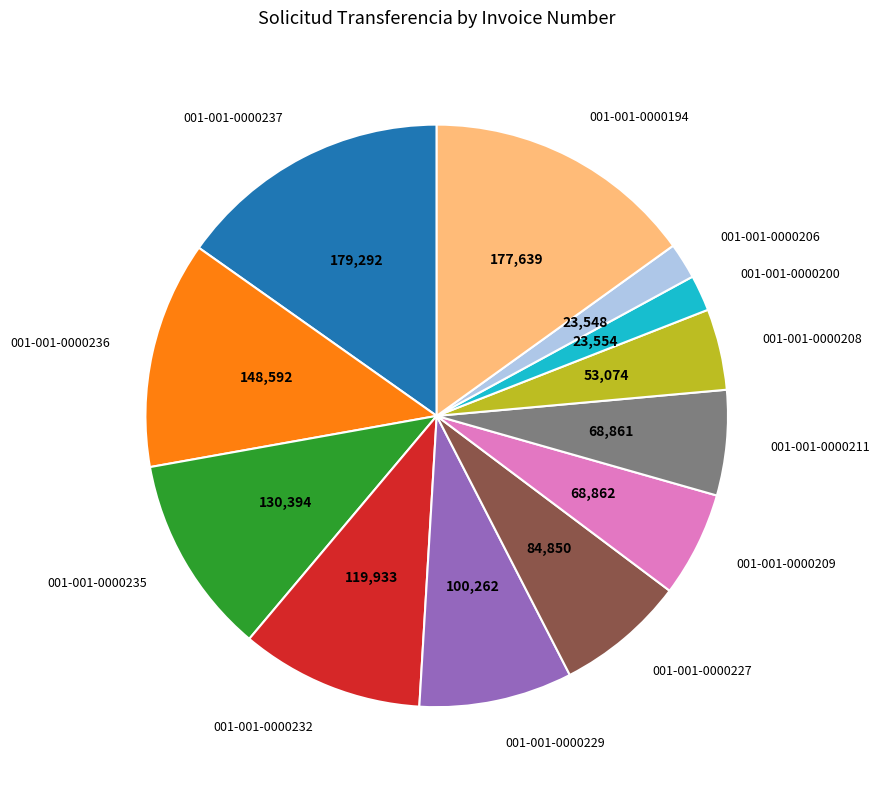

Which has a higher value, 001-001-0000236 or 001-001-0000208?

001-001-0000236